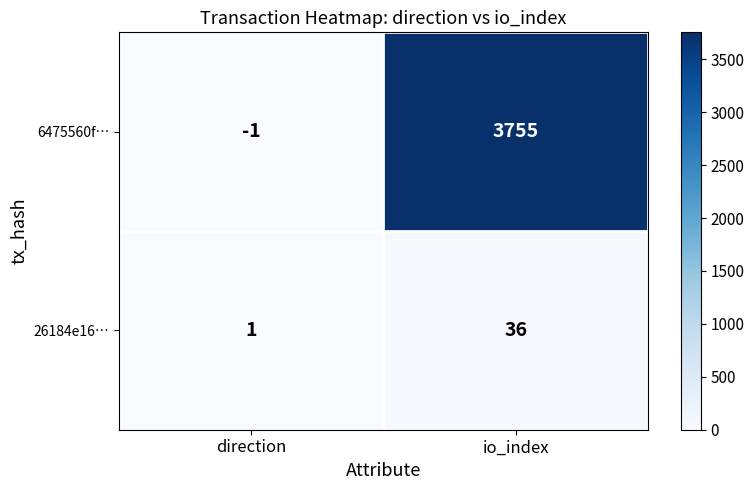

Rank the series at io_index from highest to lowest value.

6475560f…, 26184e16…